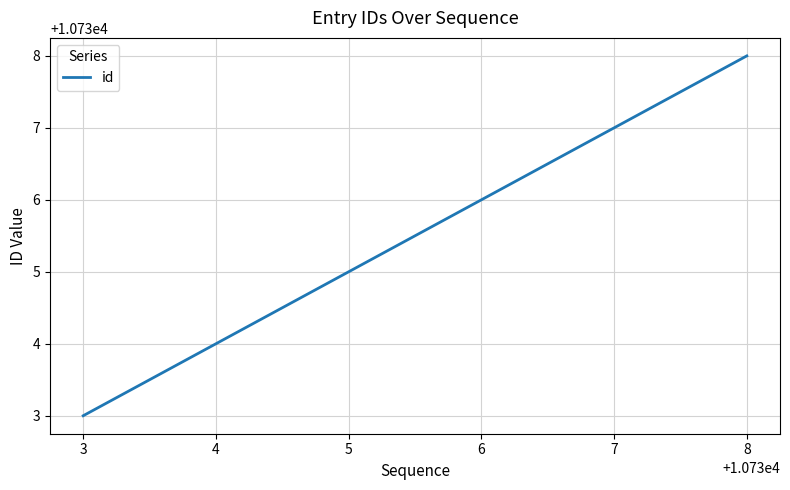

What is the ratio of the value at 4 to the value at 6?

1.0